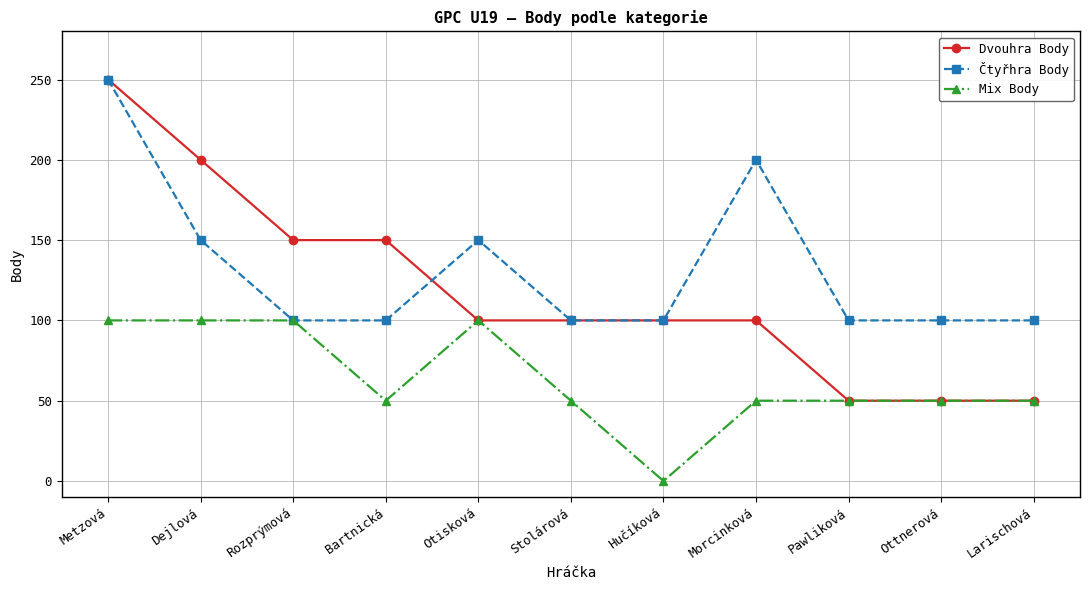

Is it true that Čtyřhra Body equals 150 at Otisková?

True